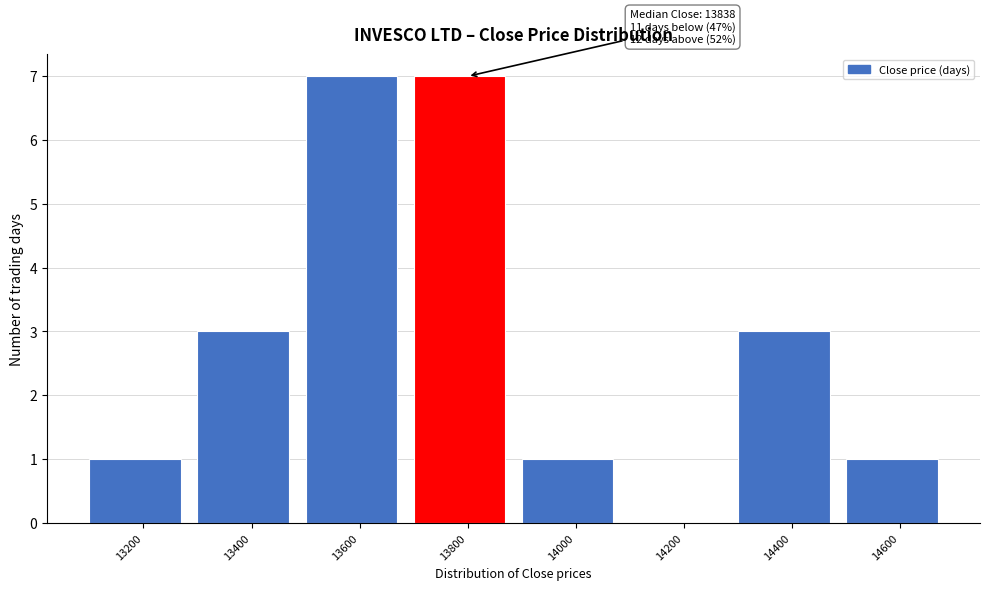

Reading left to right, extract all data points from this chart.

13200=1	13400=3	13600=7	13800=7	14000=1	14200=0	14400=3	14600=1